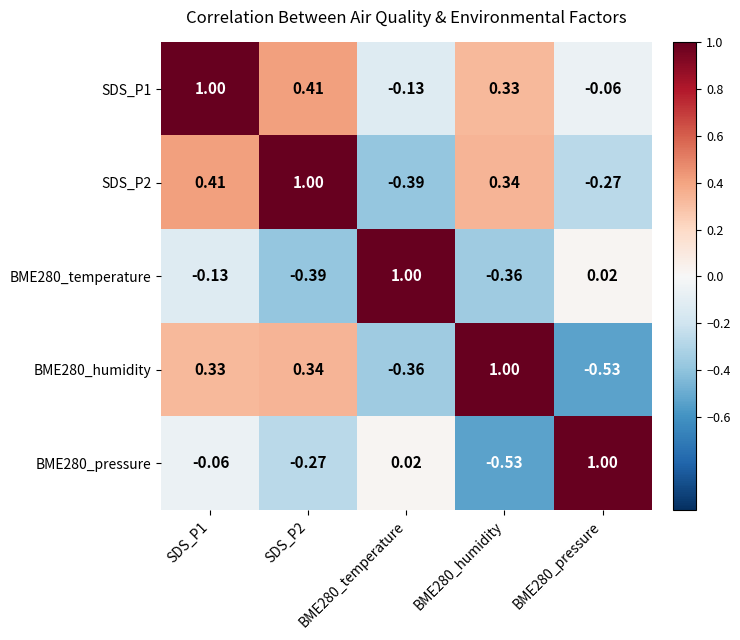

Is the value of SDS_P1 at SDS_P2 greater than the value of BME280_humidity at SDS_P2?

Yes